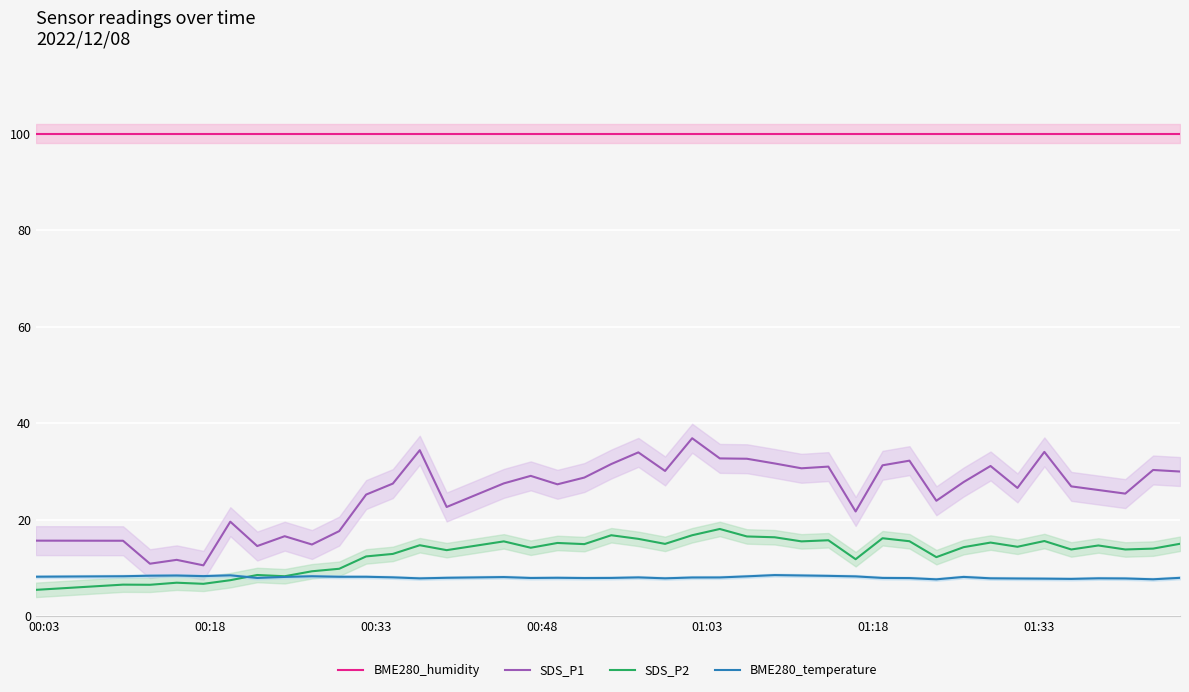

What is the minimum value for SDS_P1?

10.5